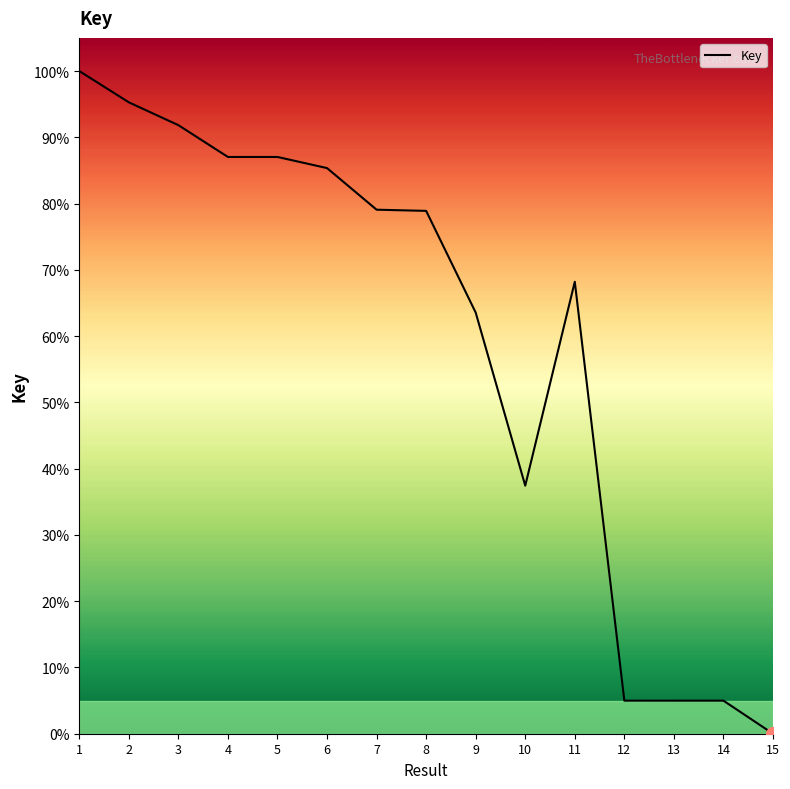

Approximately how many times larger is the value at 8 compared to 12?

15.8